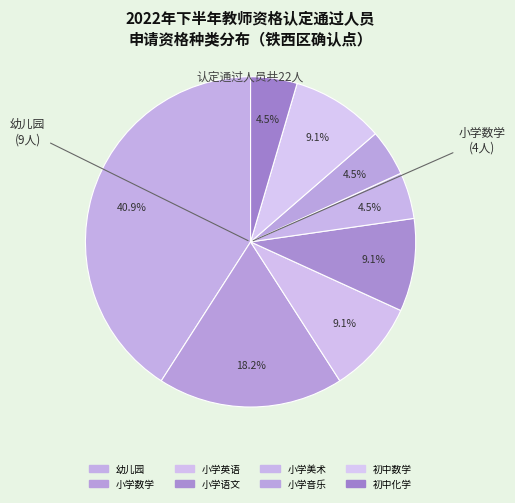

What is the ratio of the value at 幼儿园 to the value at 小学英语?

4.5